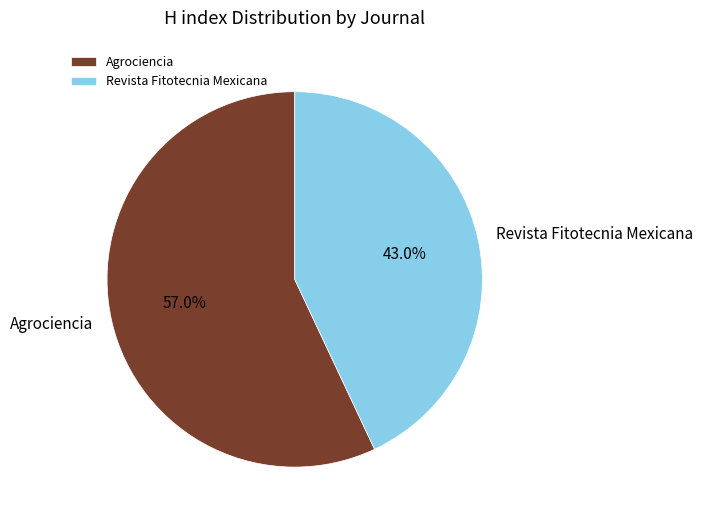

Between Revista Fitotecnia Mexicana and Agrociencia, which is larger?

Agrociencia